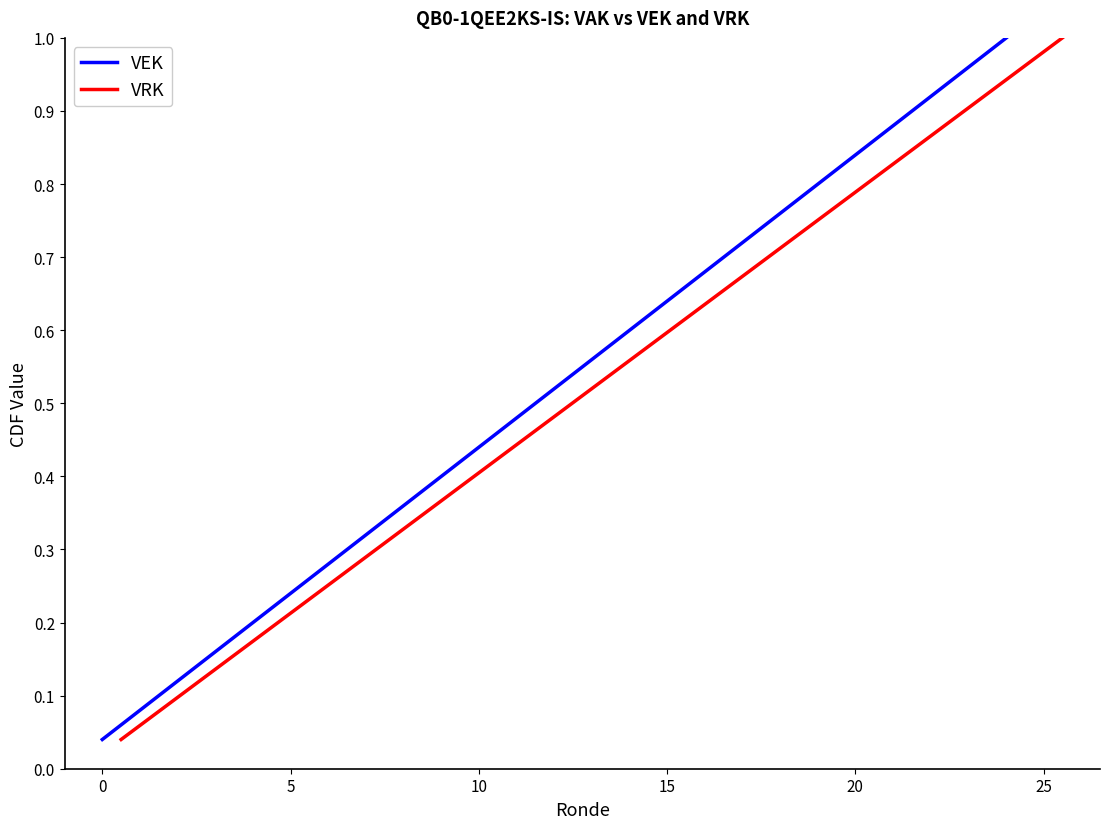

Which series has the widest spread of values?

VEK